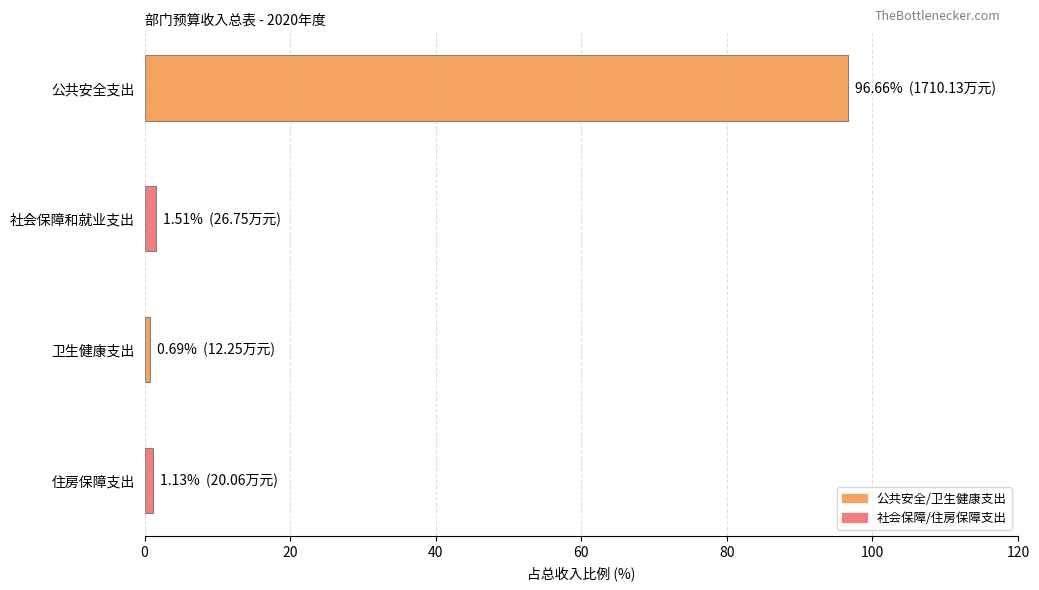

What is the label of the 1st bar from the bottom?

住房保障支出